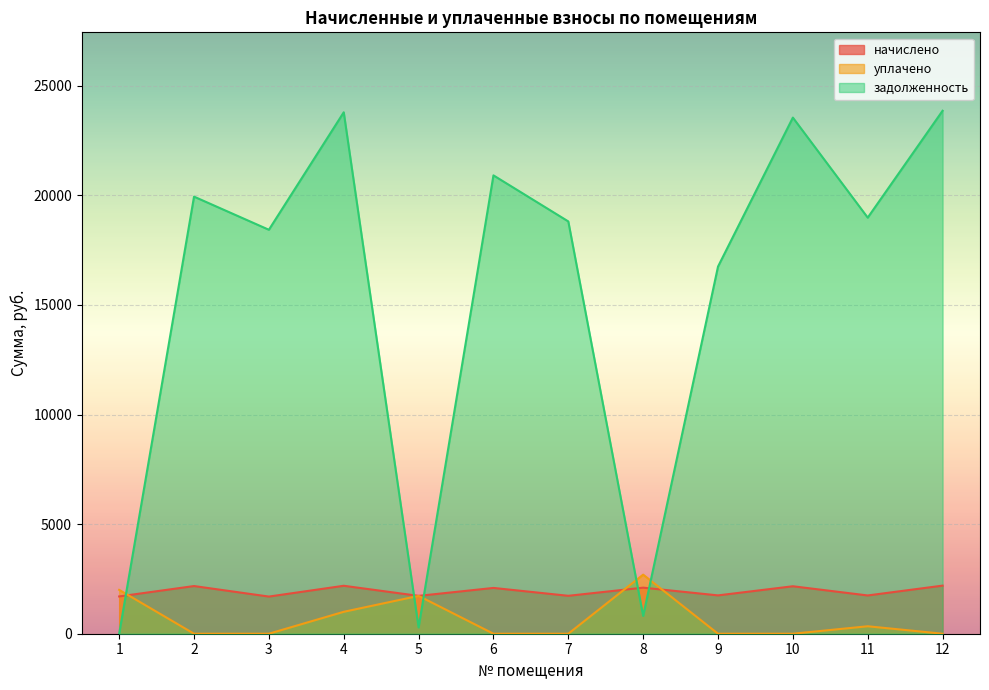

What is the maximum value for уплачено?

2696.0